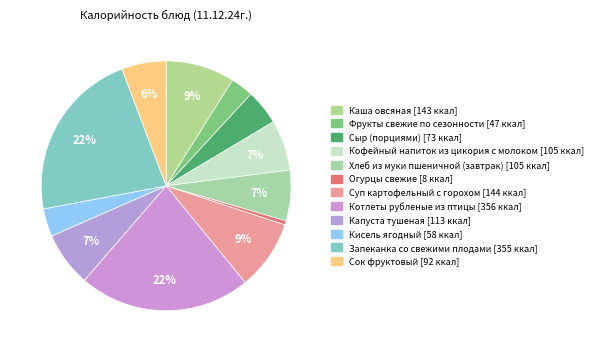

Is it true that Суп картофельный с горохом is 15% of the pie?

False